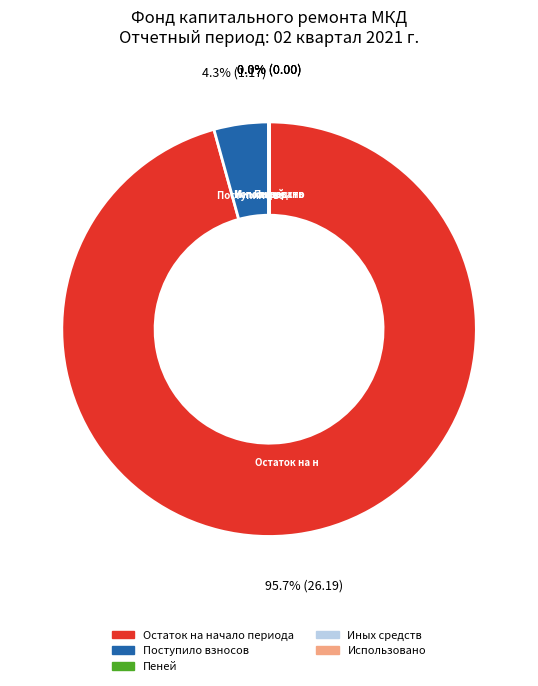

Which category has the biggest portion of the pie?

Остаток на начало периода